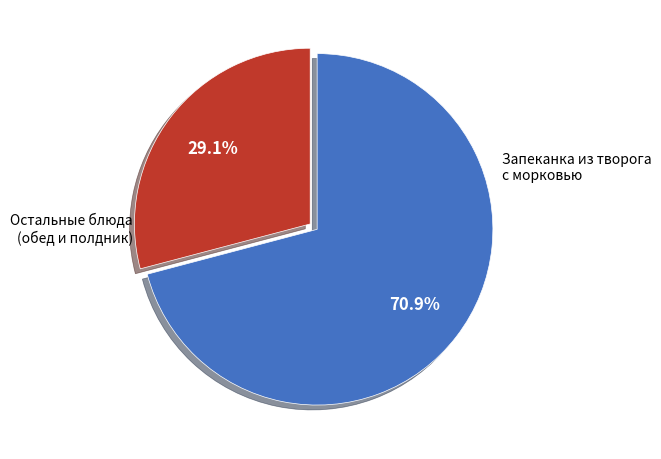

Is there a majority slice in this chart?

Yes